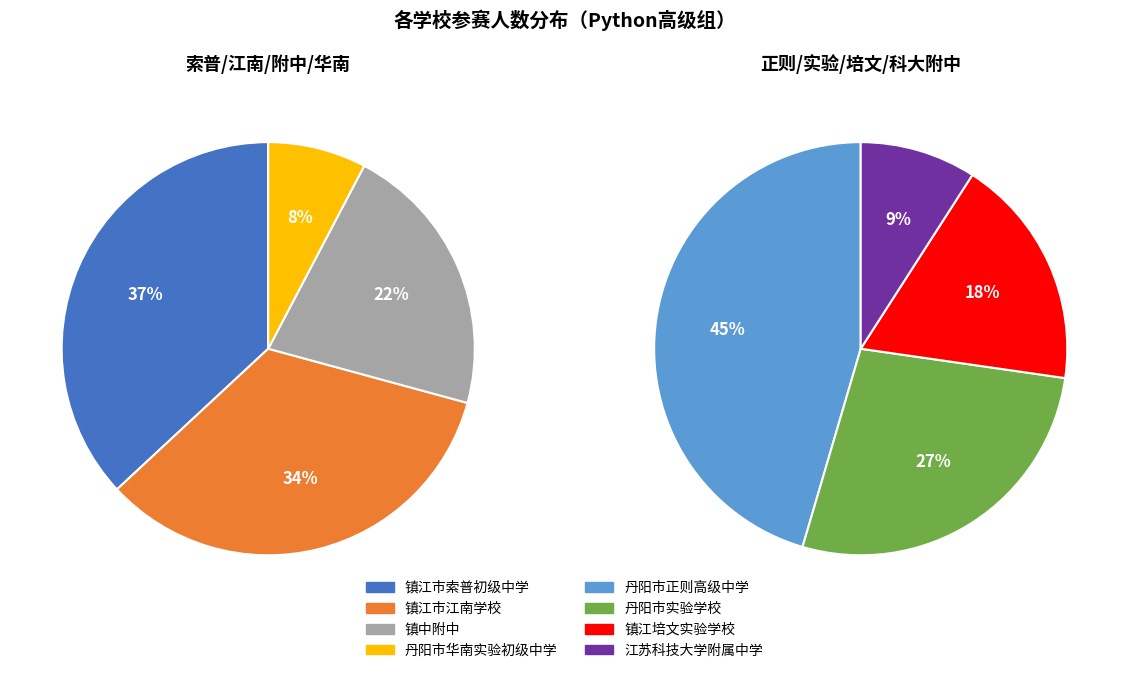

Count the number of slices in the pie.

8